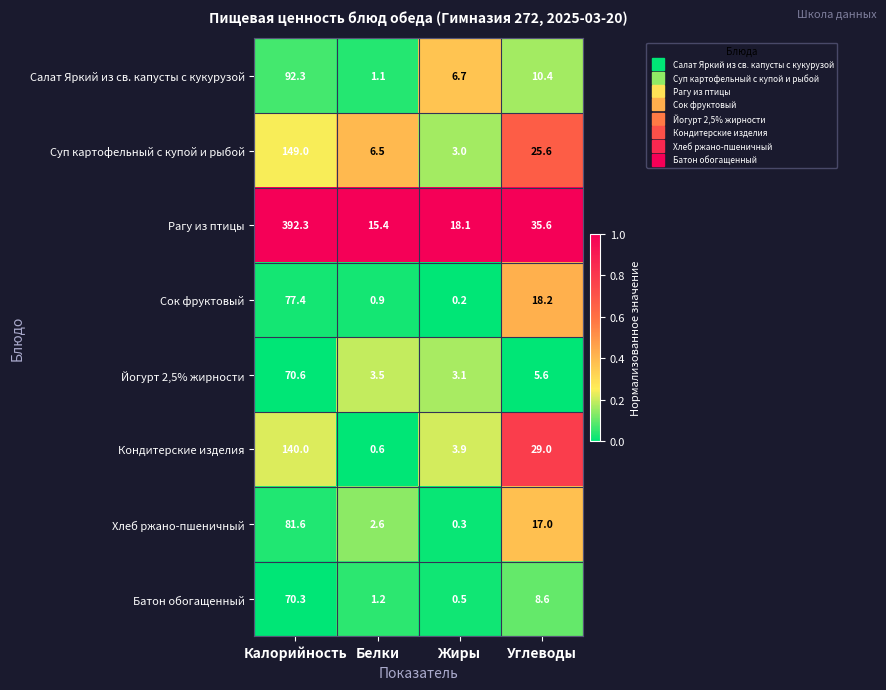

At how many categories does at least one series exceed 0?

4